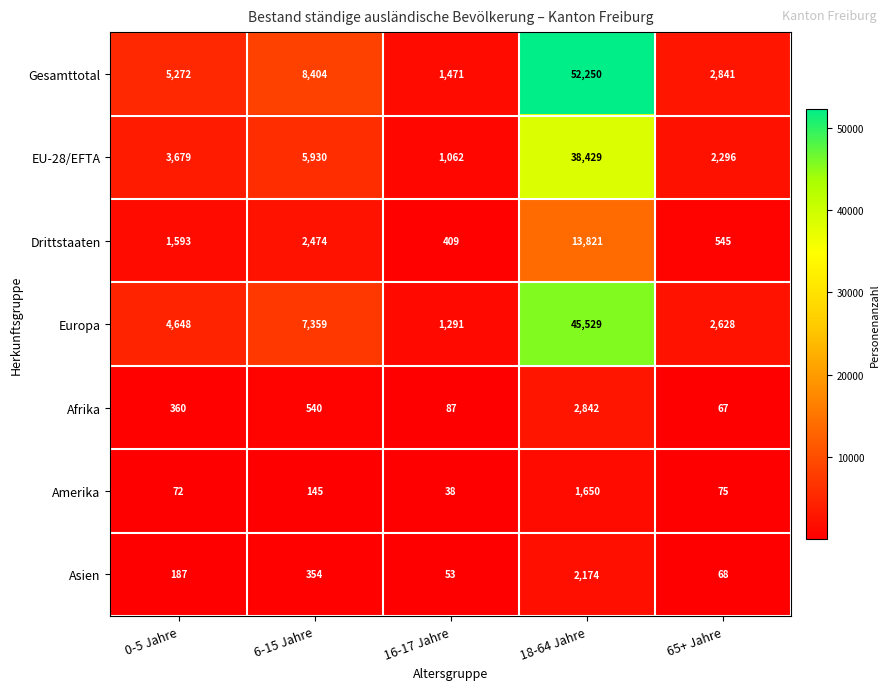

Where is Gesamttotal nearest to the value 26860?

6-15 Jahre